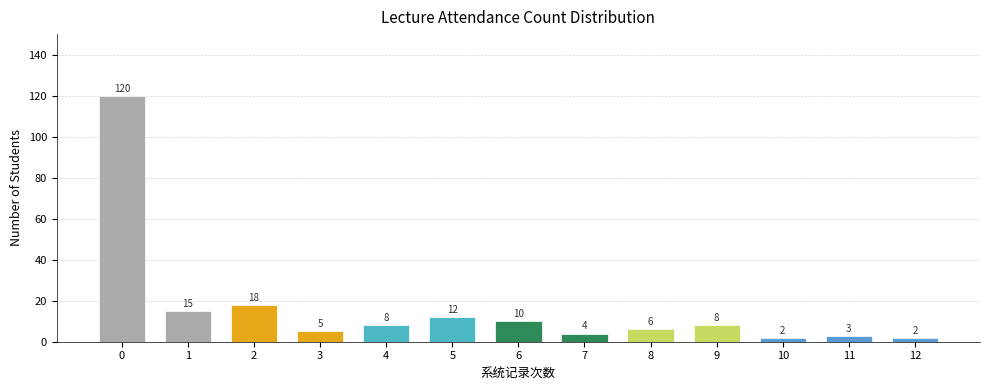

What is the sum of the values at 9 and 12?

10